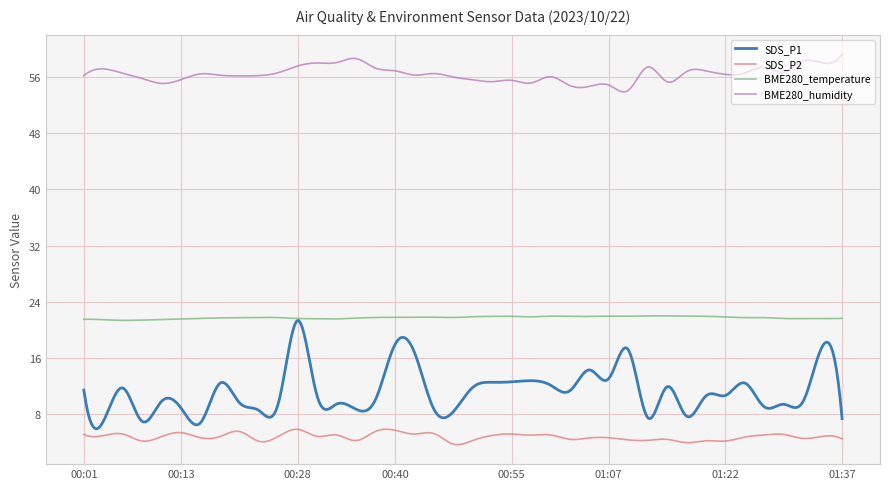

True or false: BME280_humidity and BME280_temperature intersect in this chart.

False